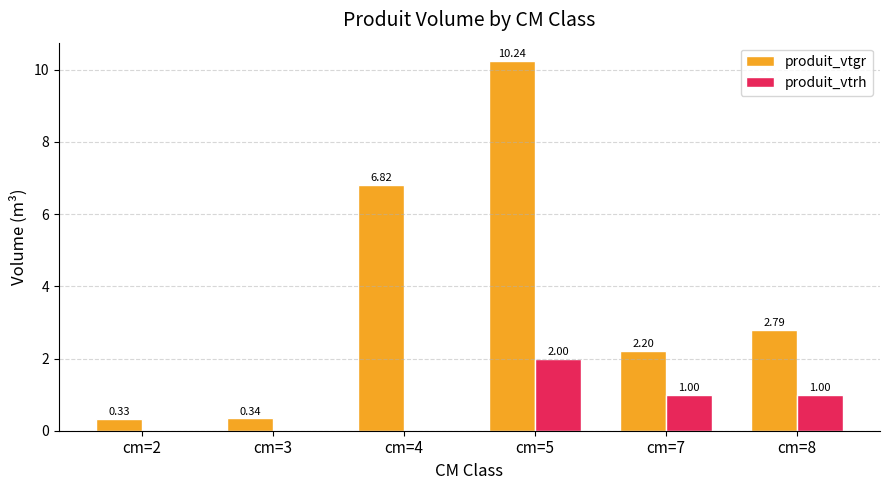

How many values in produit_vtrh are above zero?

3